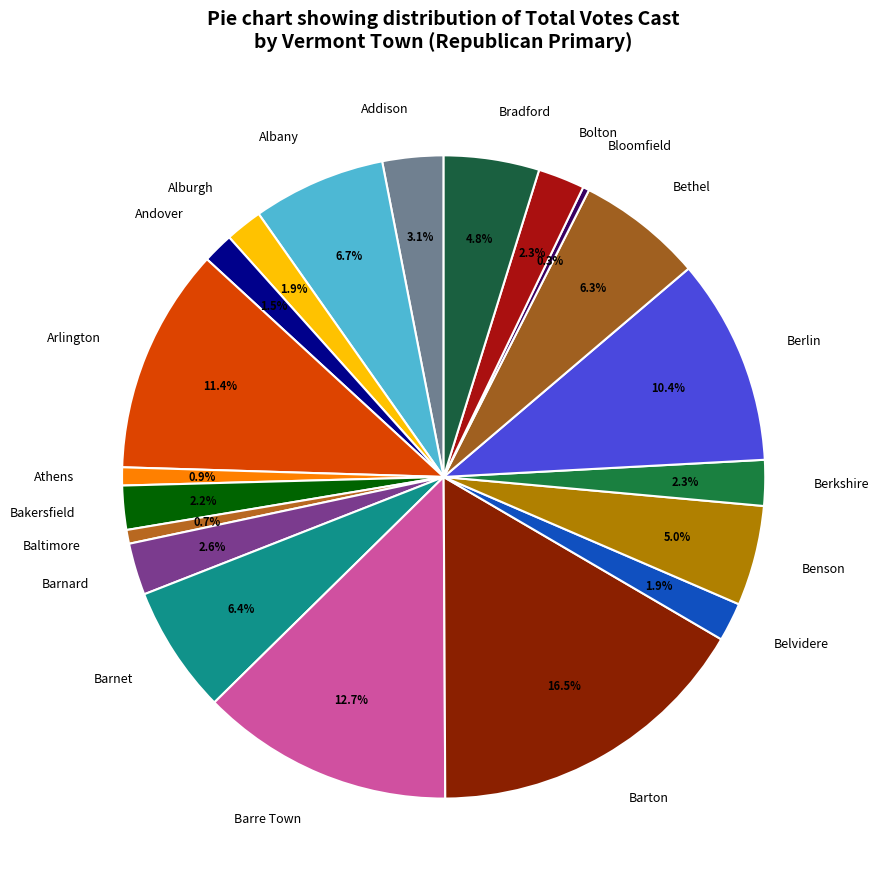

Which slice is the largest?

Barton